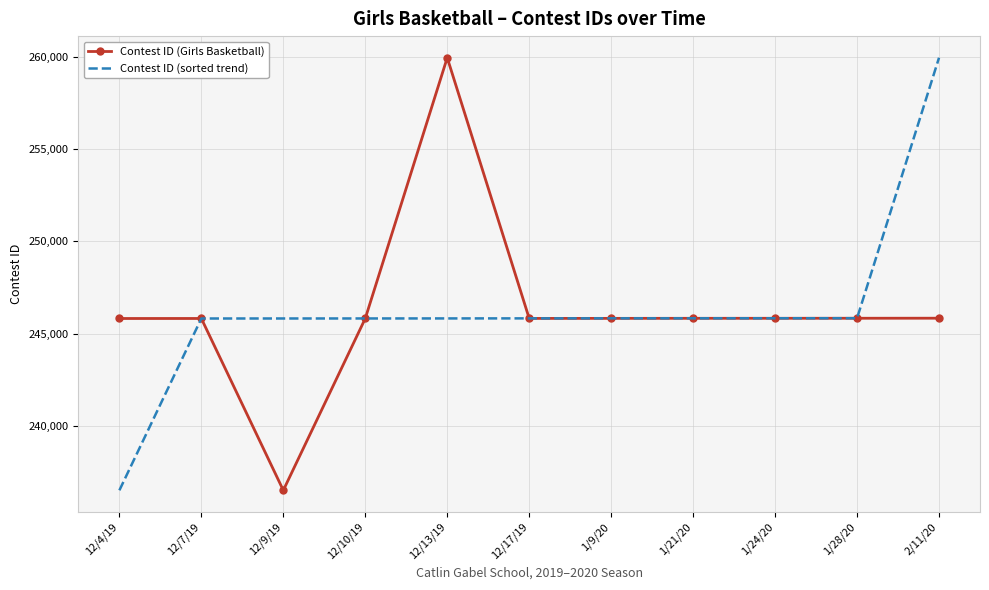

Is the value of Contest ID (Girls Basketball) at 12/17/19 greater than the value of Contest ID (sorted trend) at 2/11/20?

No